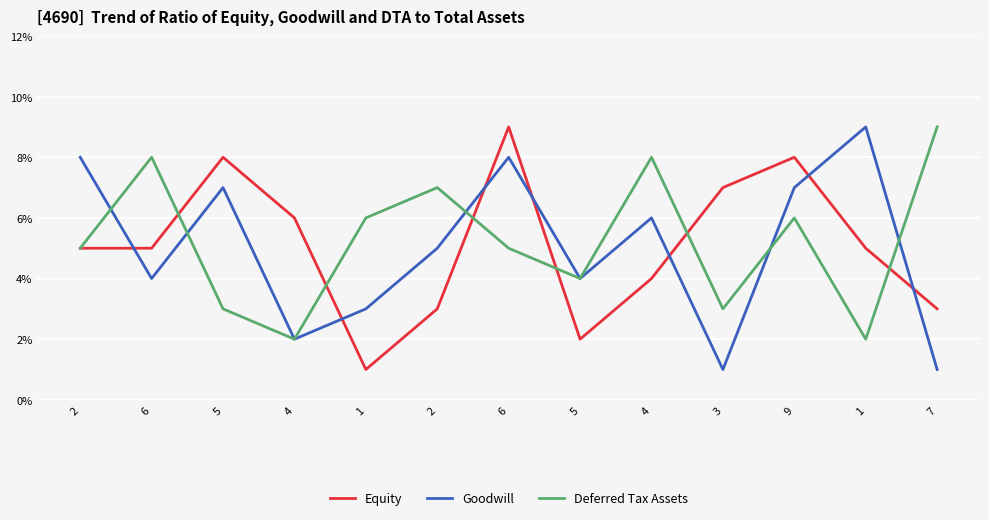

Which category has the highest value across all series?

6